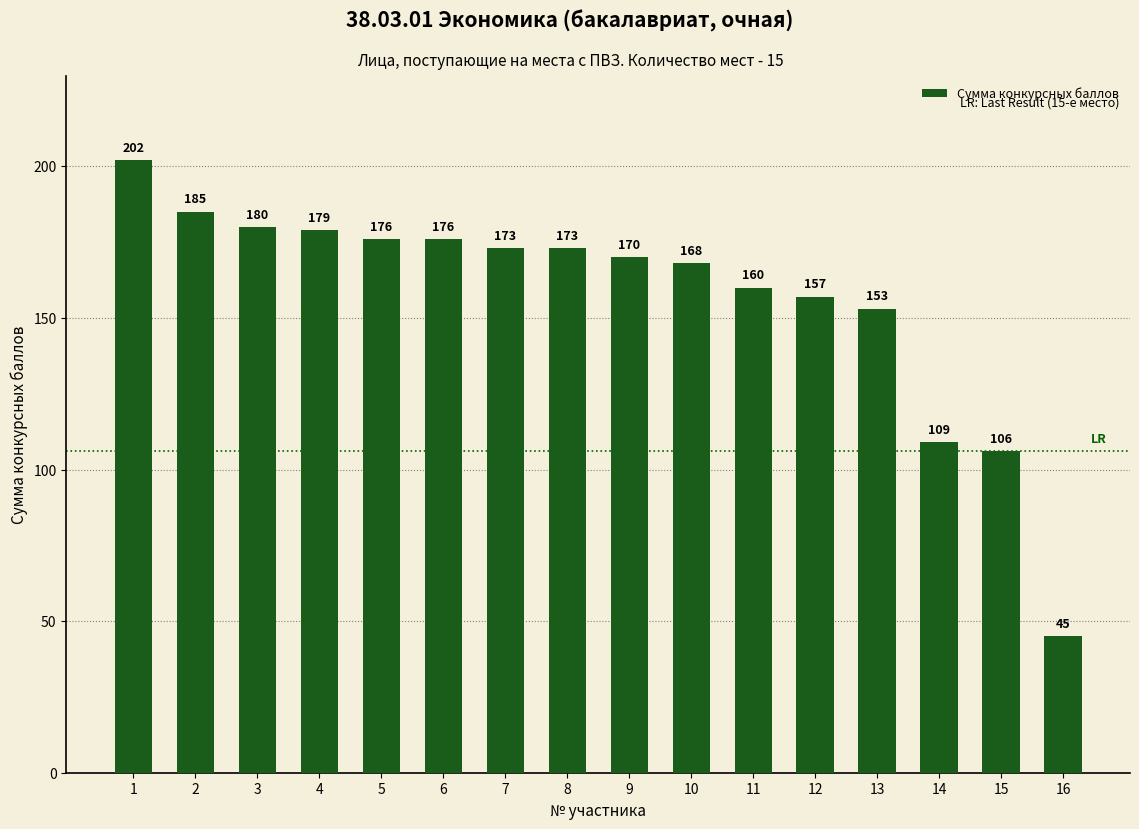

Is it true that the value at 7 is 37?

False